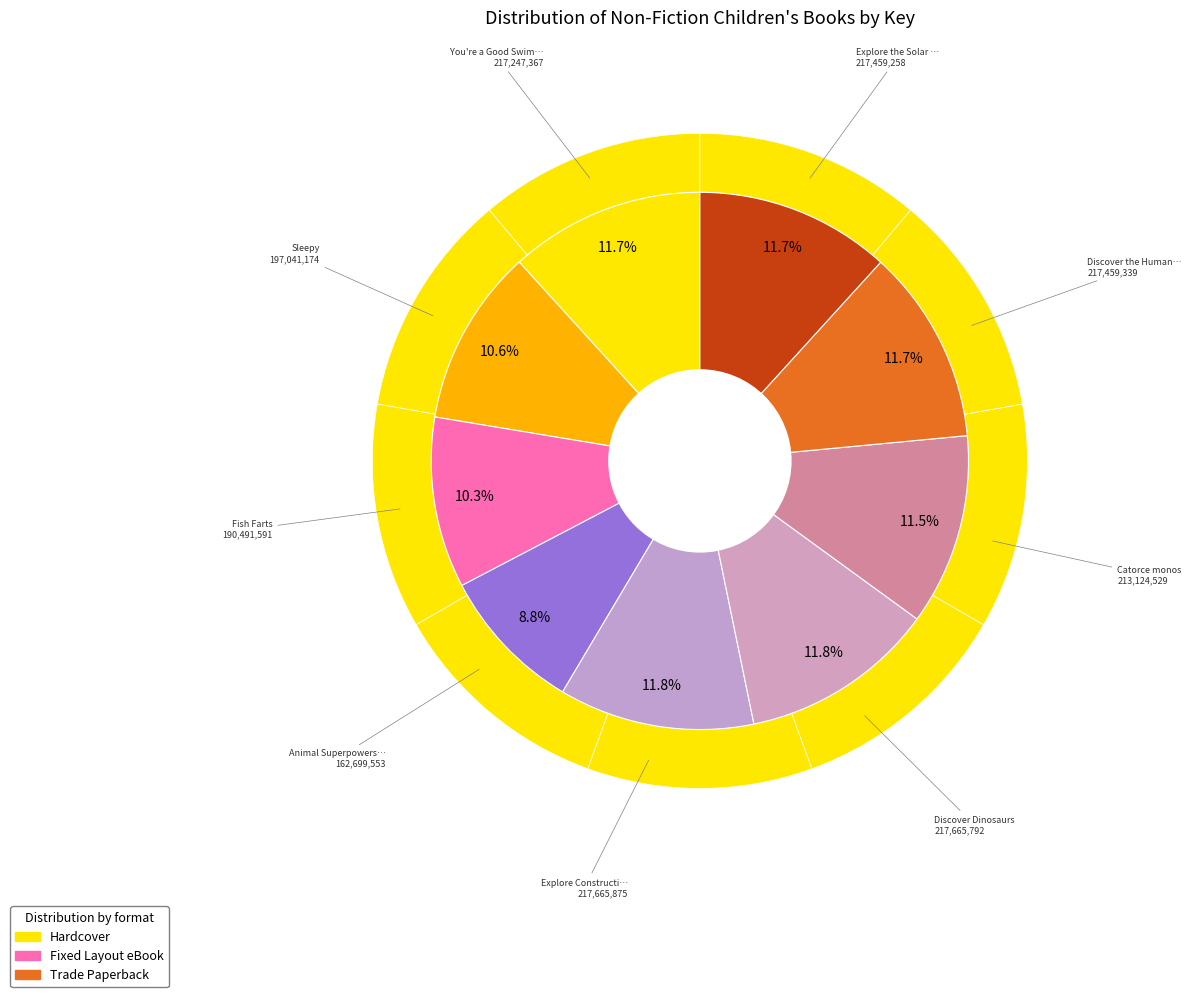

To the nearest percent, what portion does Discover Dinosaurs represent?

12%